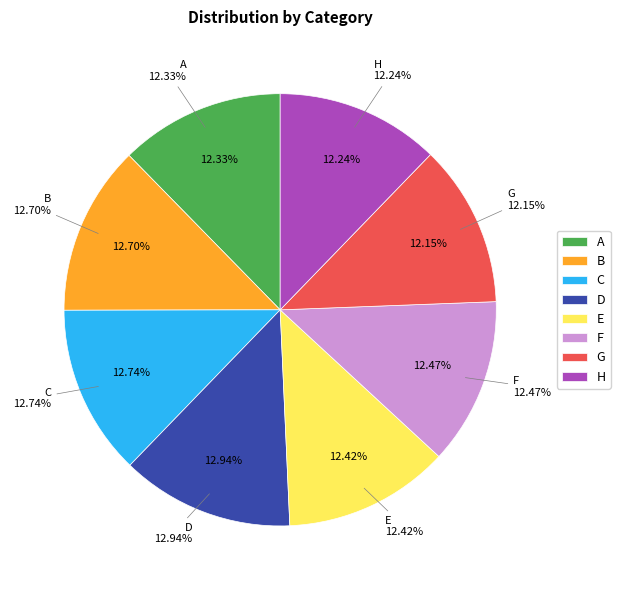

Which has a higher value, C or A?

C